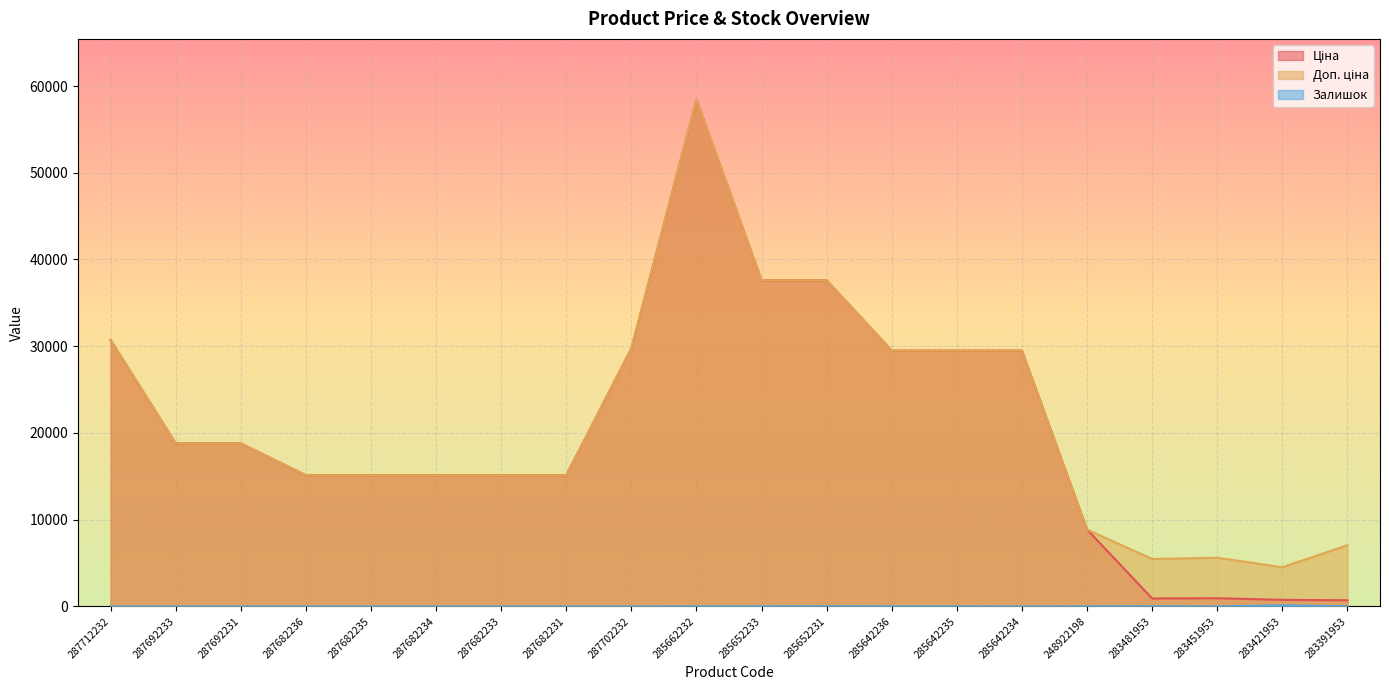

What position from the left is 287682233?

7